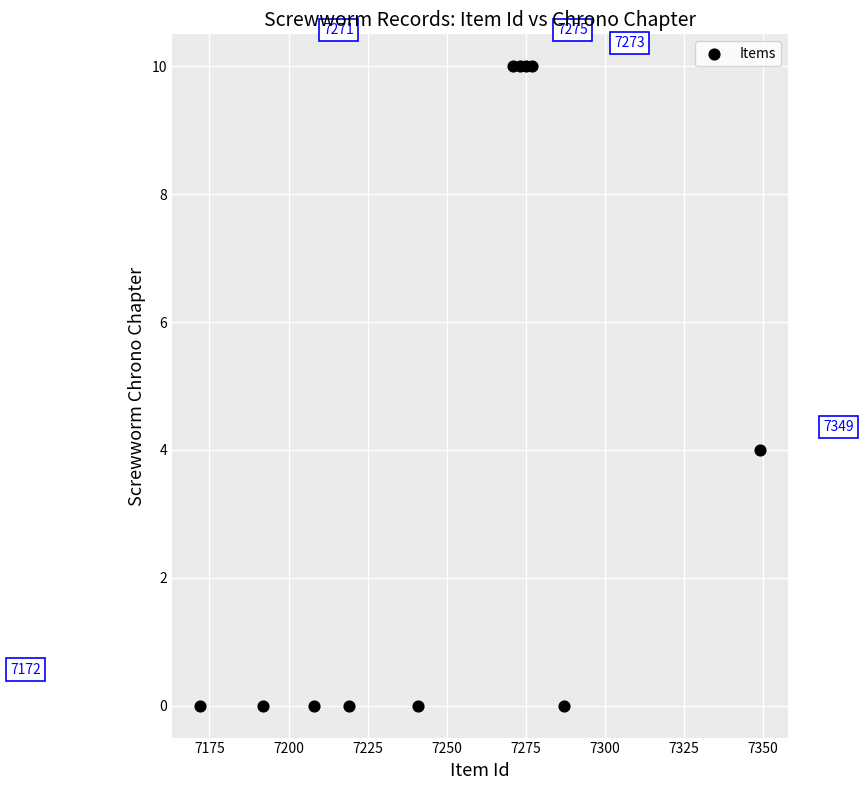

What is the range of X values (max minus min)?

177